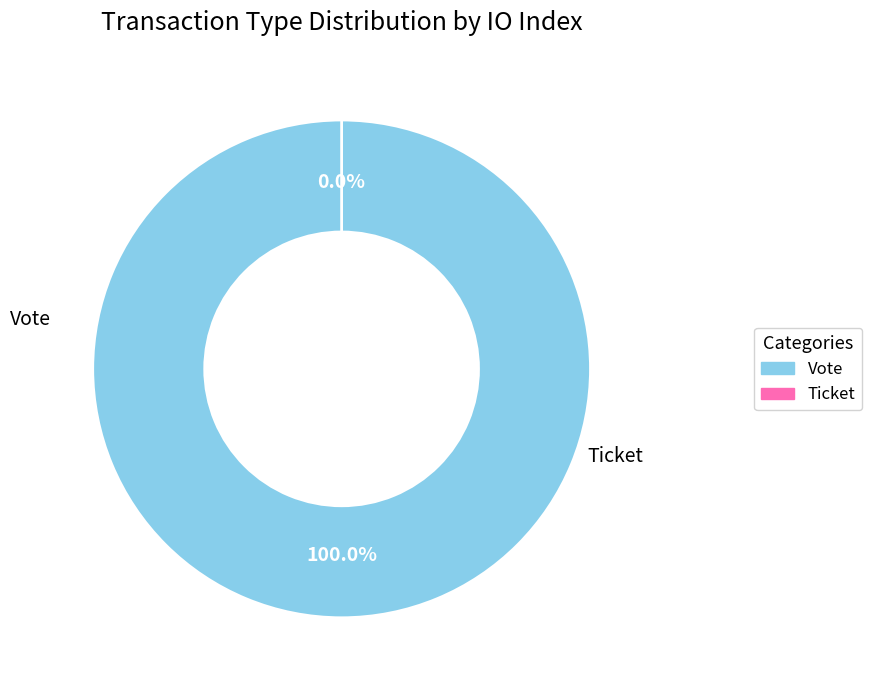

What percentage is the Vote slice, to the nearest percent?

100%